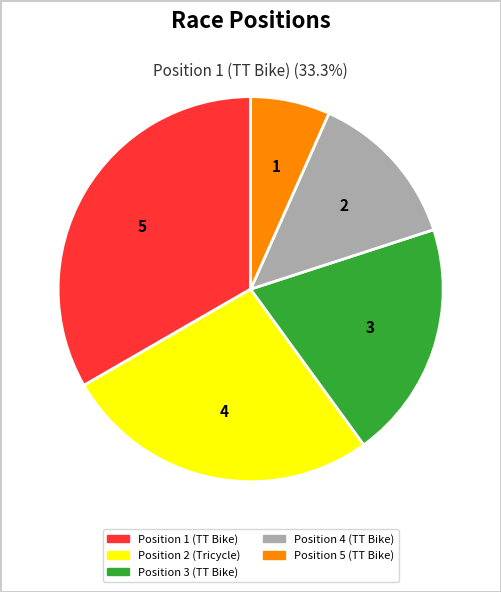

True or false: Position 4 (TT Bike) accounts for 4% of the total.

False